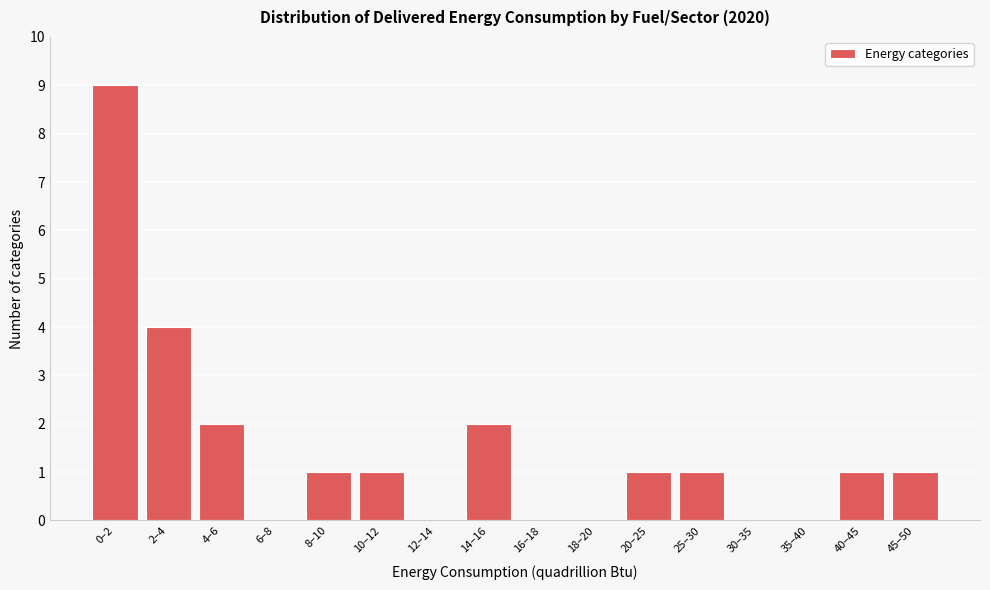

Reading left to right, list all the values displayed in this chart.

0–2=9	2–4=4	4–6=2	6–8=0	8–10=1	10–12=1	12–14=0	14–16=2	16–18=0	18–20=0	20–25=1	25–30=1	30–35=0	35–40=0	40–45=1	45–50=1